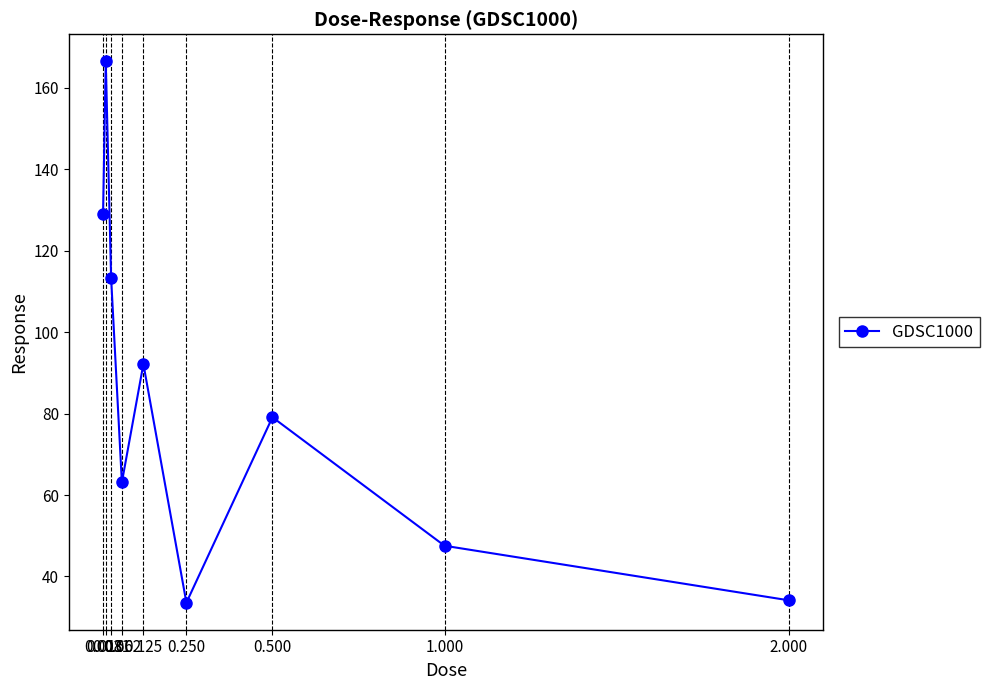

Does the chart display data point markers on the line(s)?

Yes